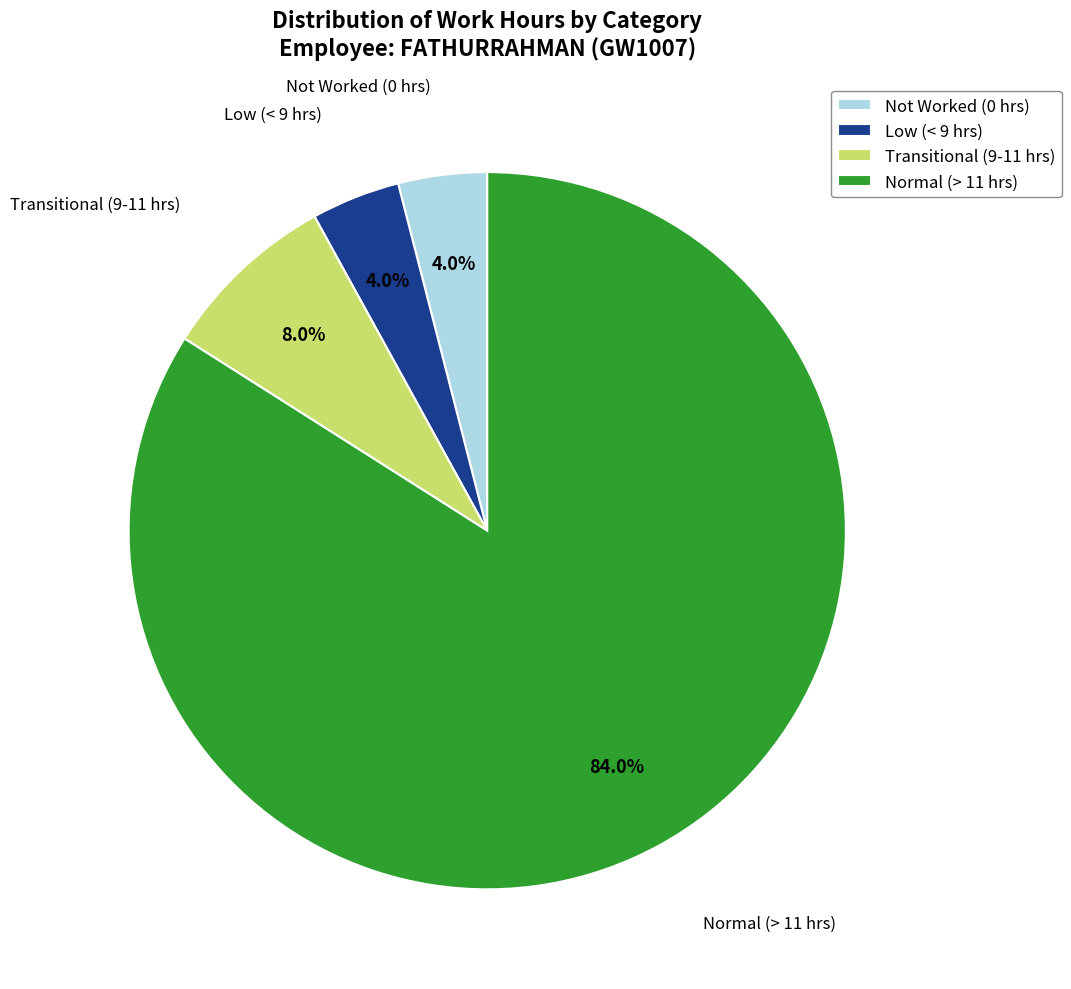

What is the majority slice?

Normal (> 11 hrs)